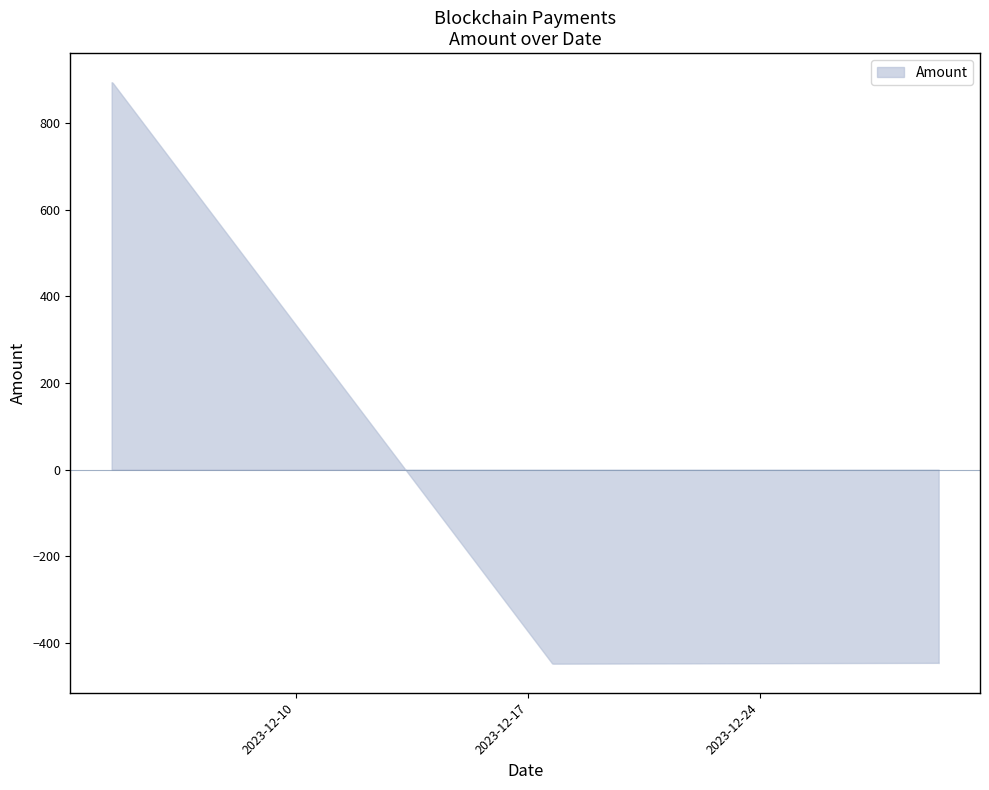

True or false: the data has more than 2 interior local peaks.

False